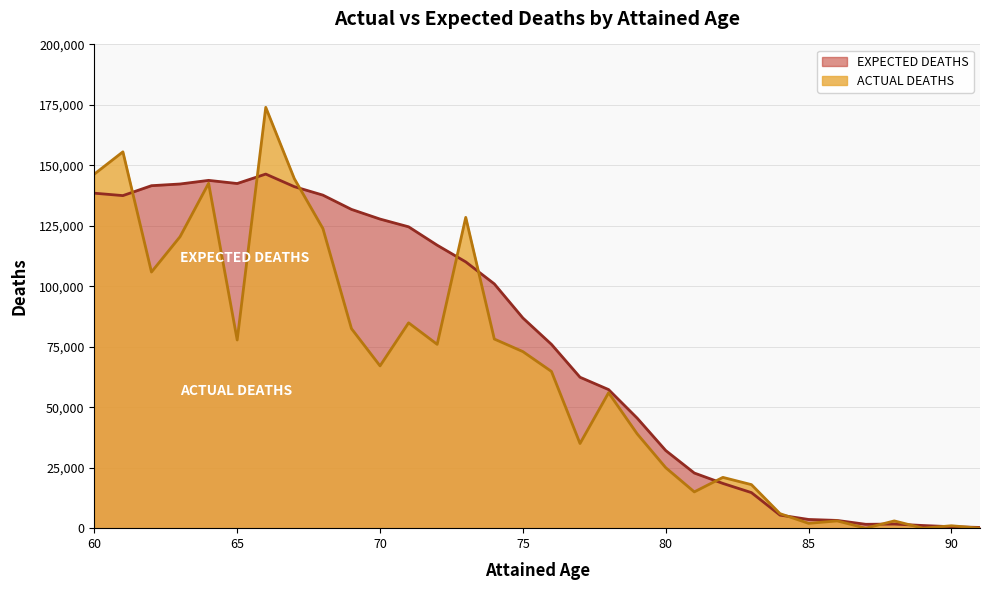

What is the value of the ACTUAL DEATHS point at the 18th from the left?

35000